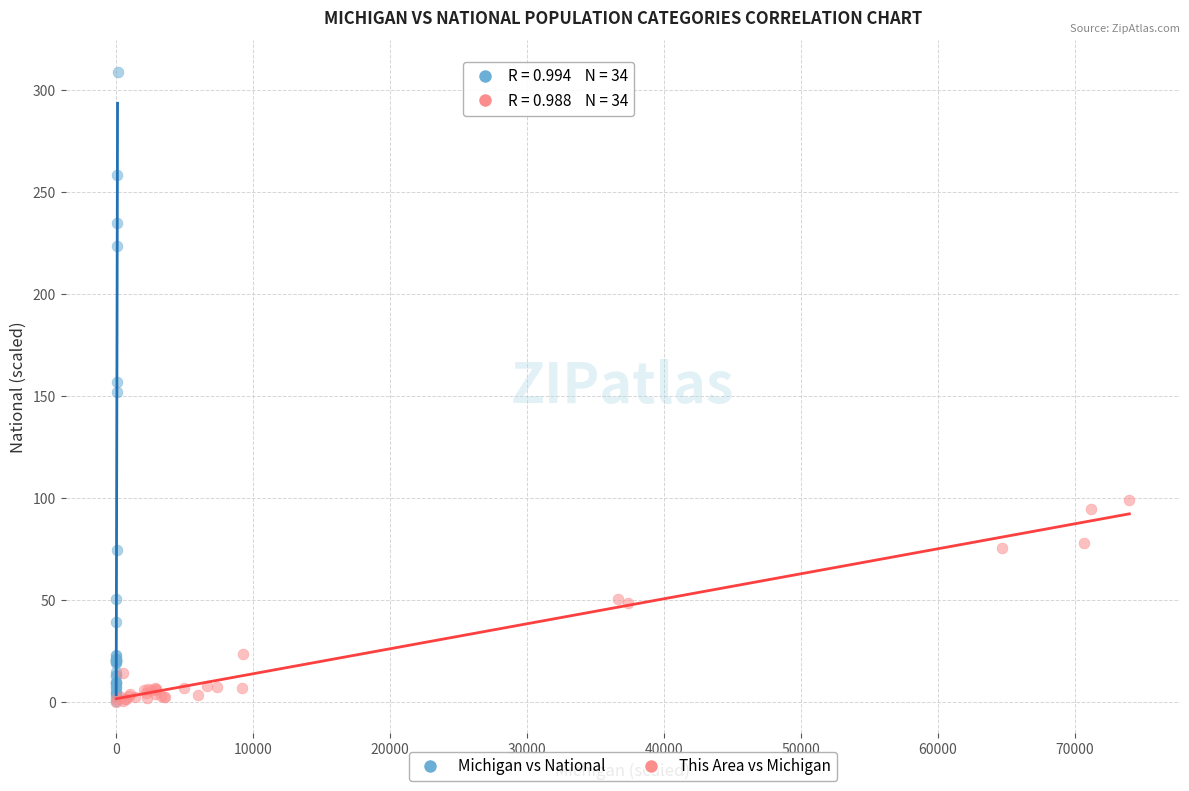

Which series contains the highest Y value?

Michigan vs National